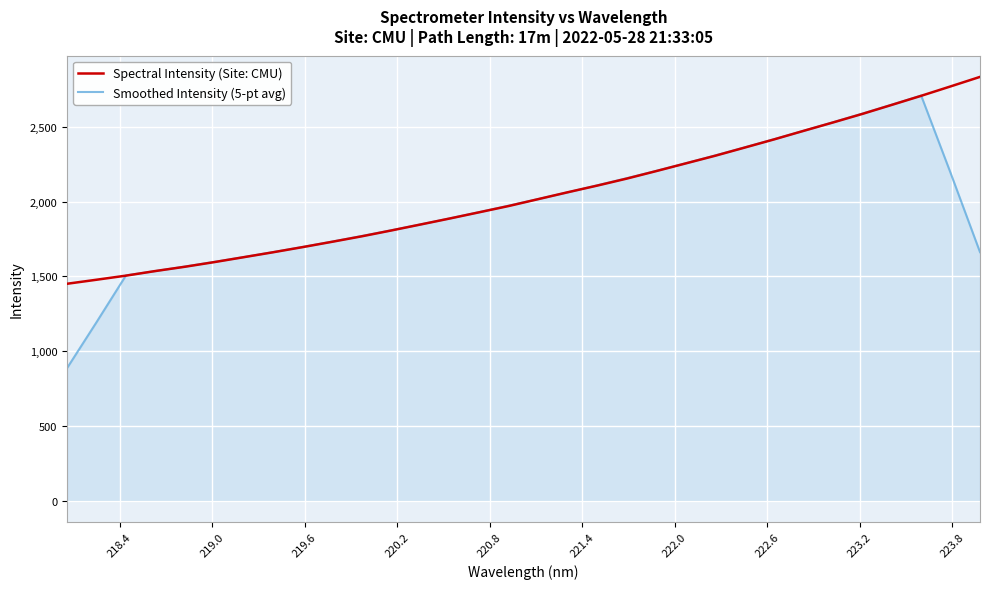

What is the maximum value for Smoothed Intensity (5-pt avg)?

2708.1